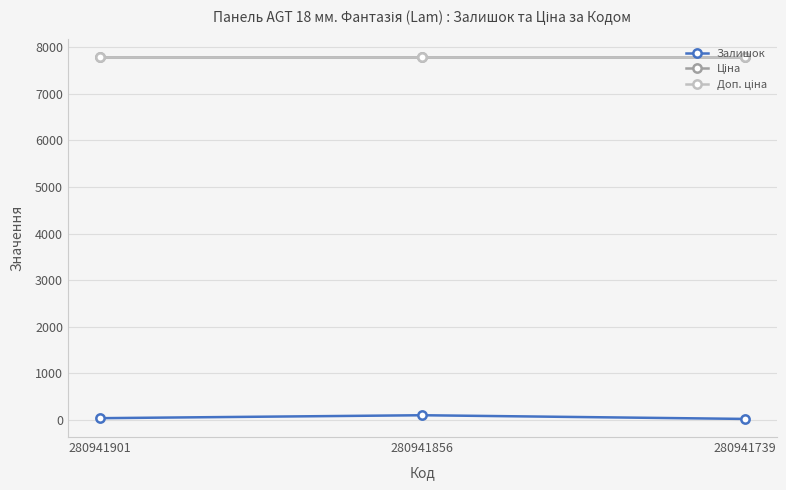

Reading right to left, list all the values displayed in this chart.

Залишок: 280941739=23.0	280941856=102.0	280941901=39.0
Ціна: 280941739=7792.9	280941856=7792.9	280941901=7792.9
Доп. ціна: 280941739=7792.9	280941856=7792.9	280941901=7792.9